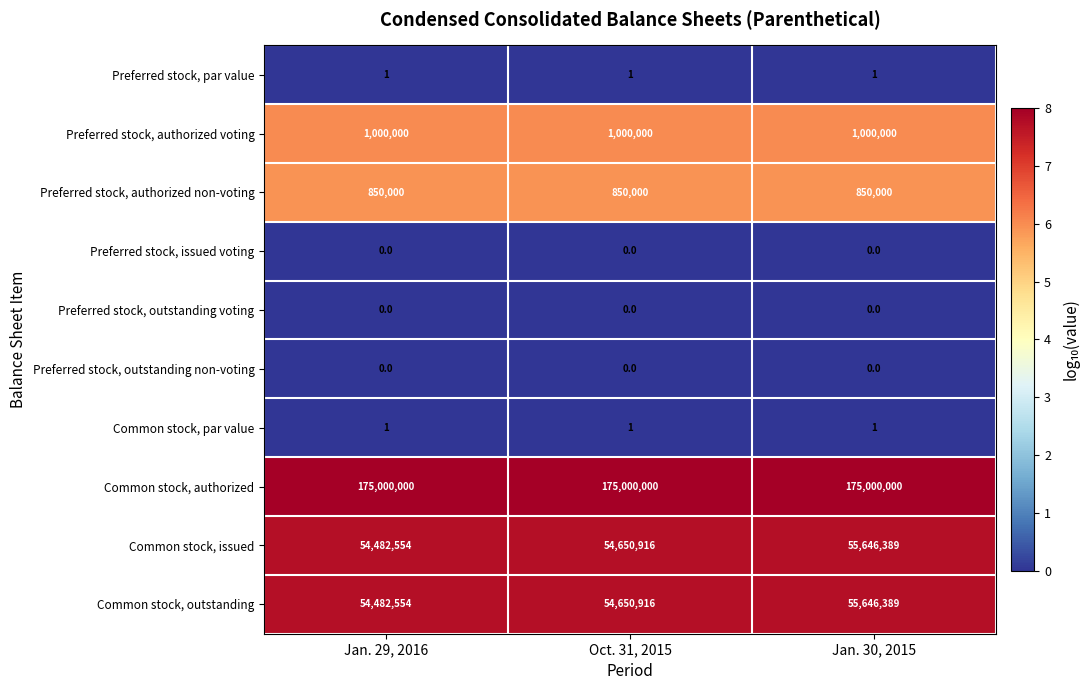

What is the total value across all series at Jan. 30, 2015?

288142780